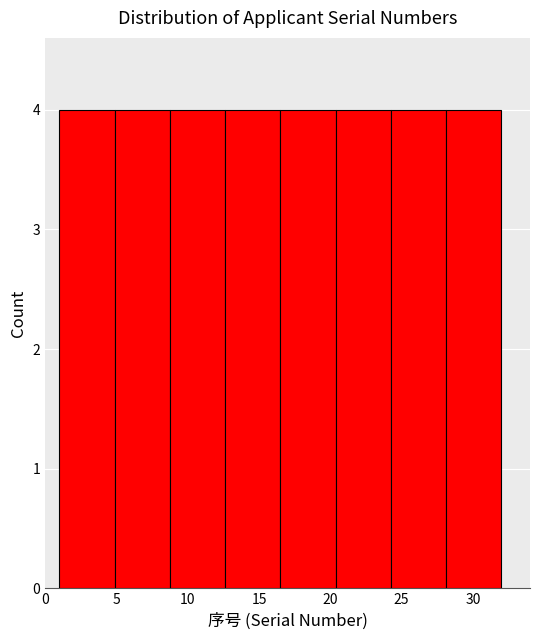

Reading left to right, transcribe this chart: for each bar, give the range it covers on the x-axis and its height. Neither the bar edges nor the heights are printed on the chart, so give them approximately, as read against the axes.

1.0 to 5.0: 4
5.0 to 9.0: 4
9.0 to 12.5: 4
12.5 to 16.5: 4
16.5 to 20.5: 4
20.5 to 24.5: 4
24.5 to 28.0: 4
28.0 to 32.0: 4